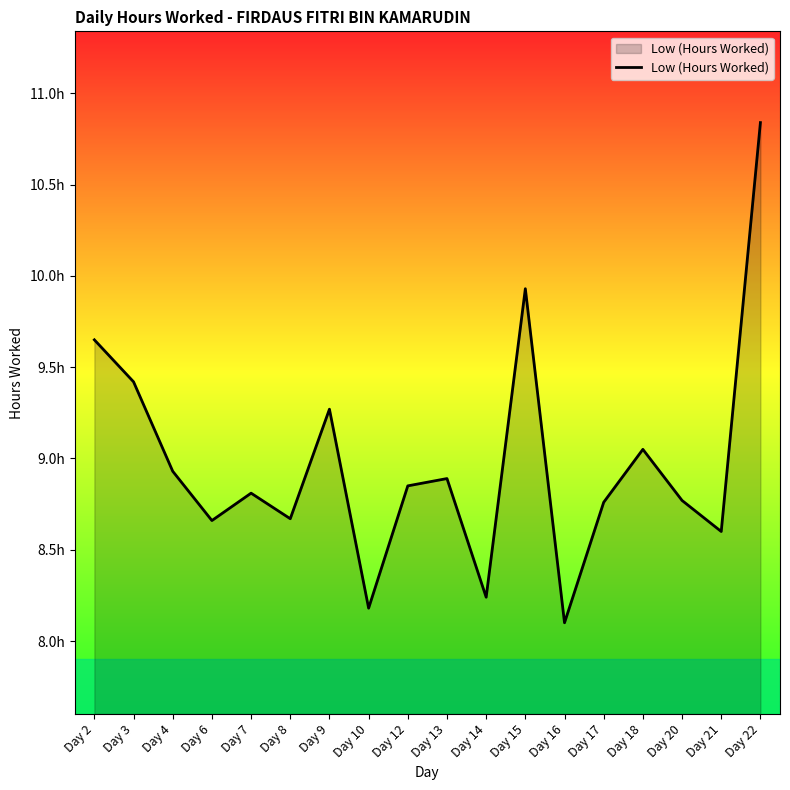

Rank the categories by value from highest to lowest.

Day 22, Day 15, Day 2, Day 3, Day 9, Day 18, Day 4, Day 13, Day 12, Day 7, Day 20, Day 17, Day 8, Day 6, Day 21, Day 14, Day 10, Day 16